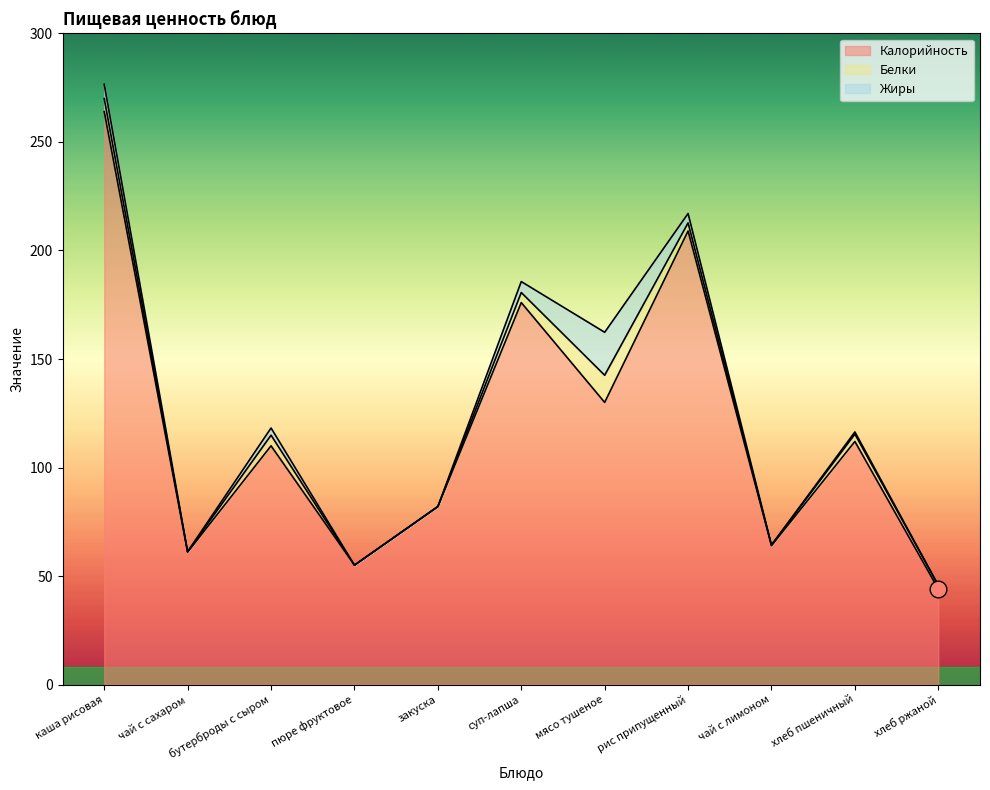

How many values in Белки are above zero?

9